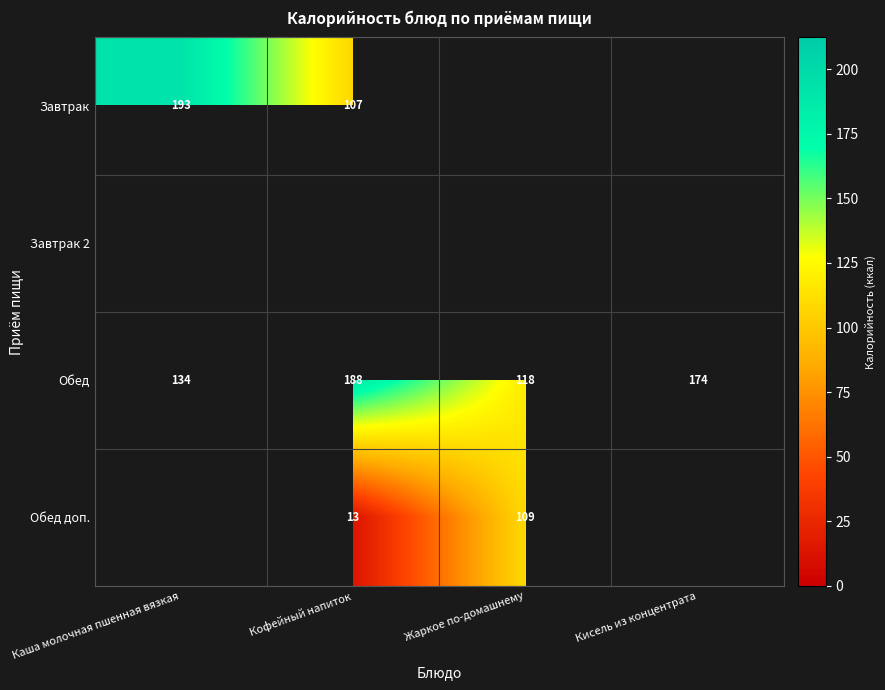

List the labels in order of Обед value, smallest first.

Жаркое по-домашнему, Каша молочная пшенная вязкая, Кисель из концентрата, Кофейный напиток